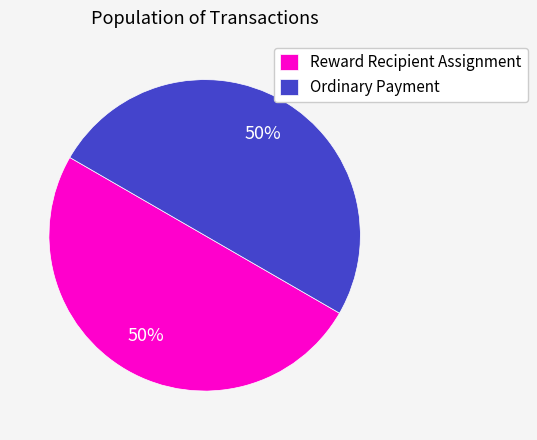

Do Reward Recipient Assignment and Ordinary Payment together represent more than half of the pie?

Yes